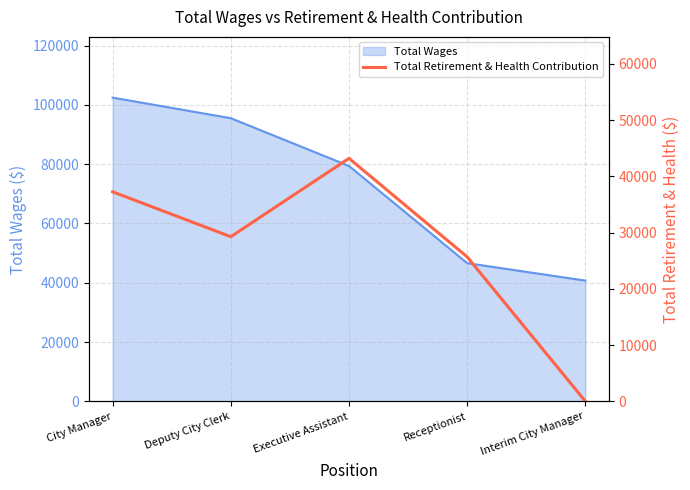

Reading left to right, extract all data points from this chart.

37236	29254	43185	25666	0